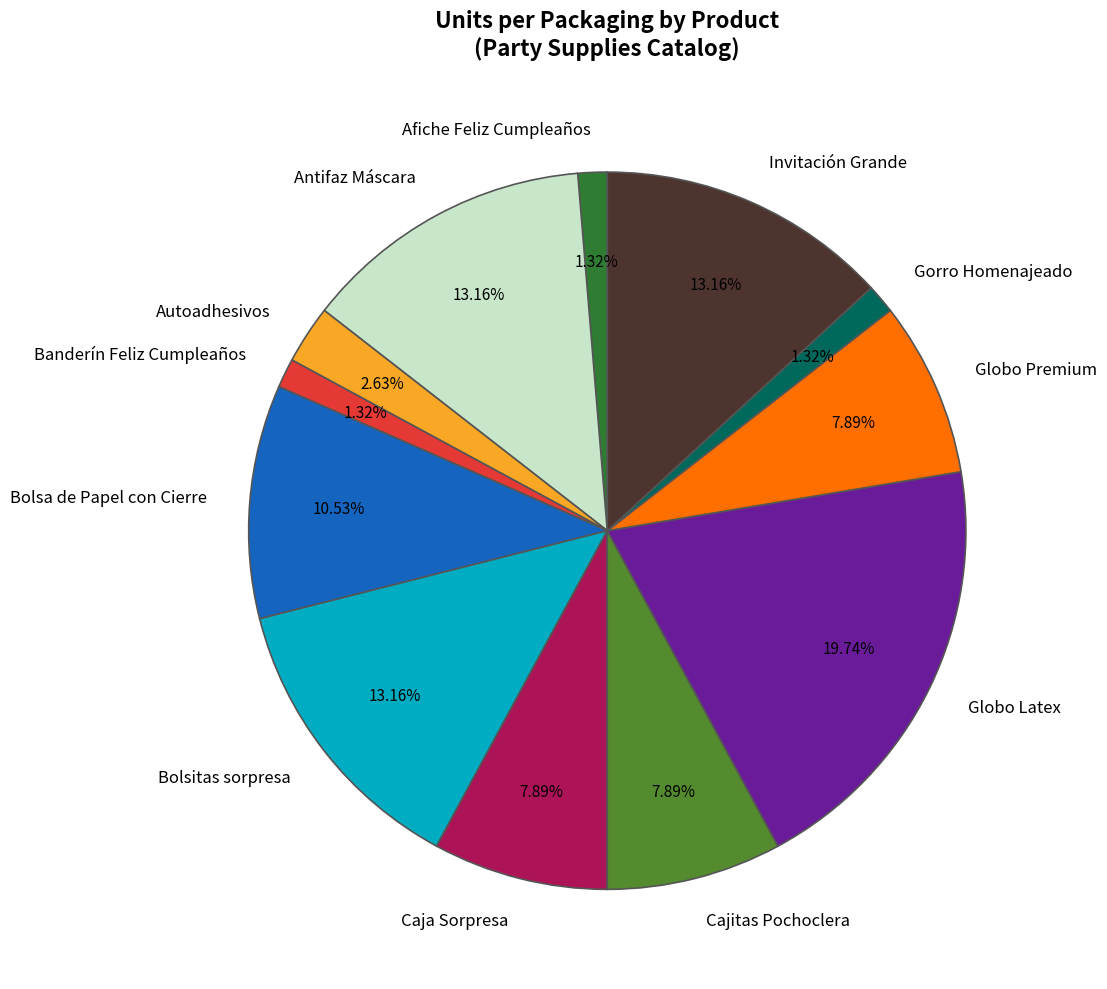

Which category has the biggest portion of the pie?

Globo Latex